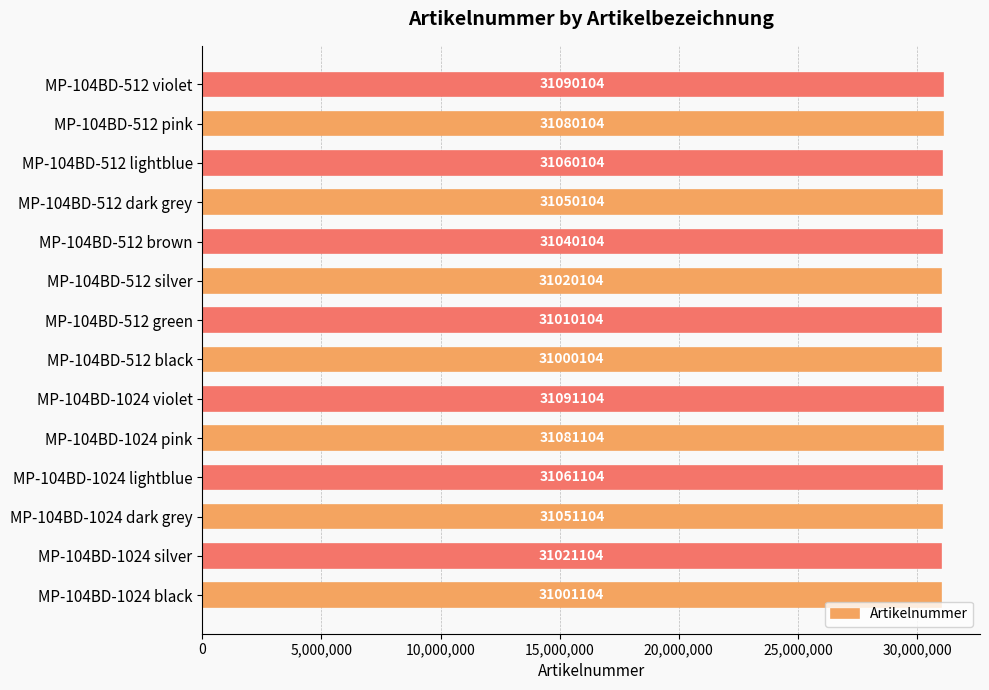

Reading bottom to top, what are all the values shown in this chart?

MP-104BD-1024 black=31001104	MP-104BD-1024 silver=31021104	MP-104BD-1024 dark grey=31051104	MP-104BD-1024 lightblue=31061104	MP-104BD-1024 pink=31081104	MP-104BD-1024 violet=31091104	MP-104BD-512 black=31000104	MP-104BD-512 green=31010104	MP-104BD-512 silver=31020104	MP-104BD-512 brown=31040104	MP-104BD-512 dark grey=31050104	MP-104BD-512 lightblue=31060104	MP-104BD-512 pink=31080104	MP-104BD-512 violet=31090104